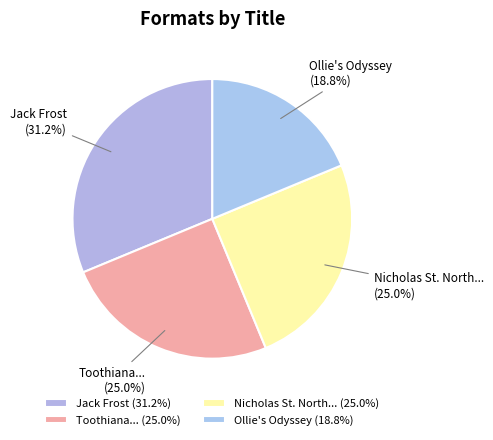

Approximately how many times larger is the value at Jack Frost compared to Ollie's Odyssey?

1.7